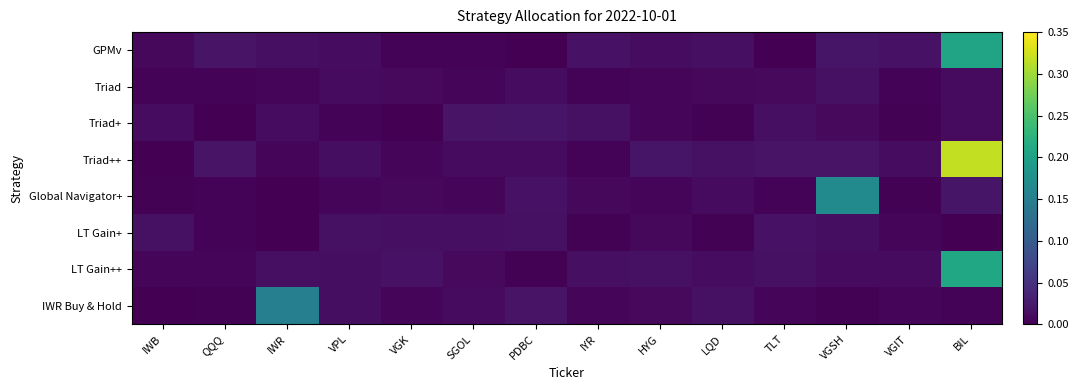

Which label corresponds to the smallest value in the chart?

IWR